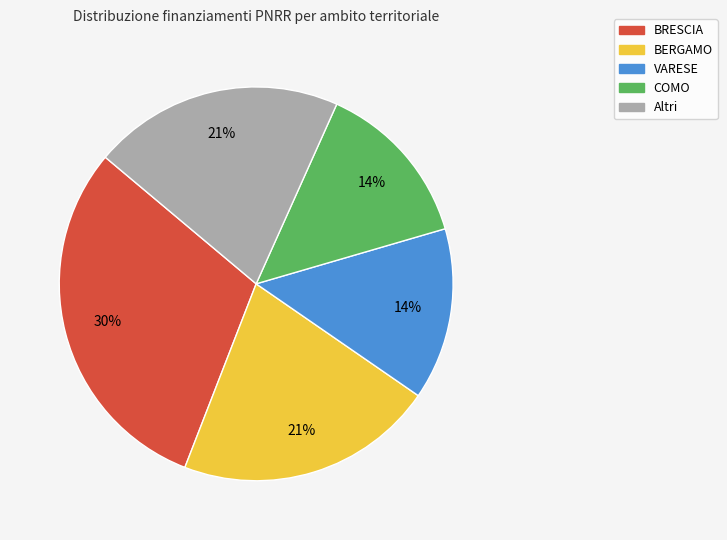

Is there a majority slice in this chart?

No